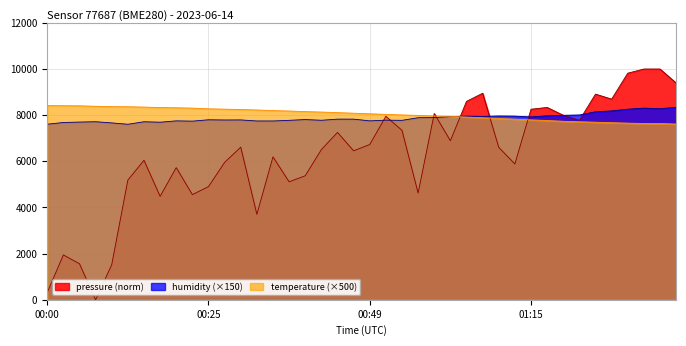

What is the maximum value shown in the chart?

10000.0